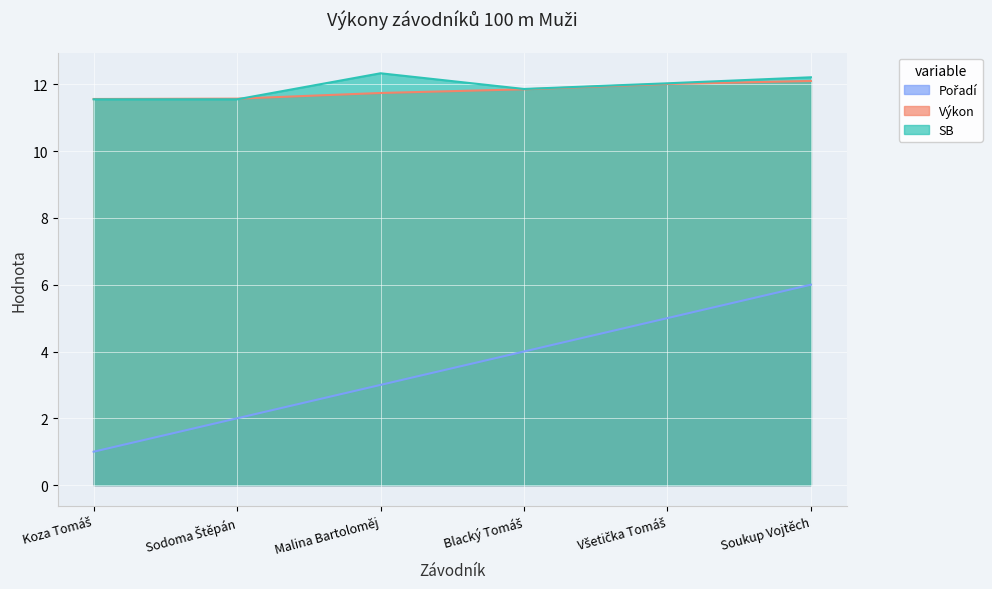

Is it true that Výkon equals 12.0 at Všetička Tomáš?

True